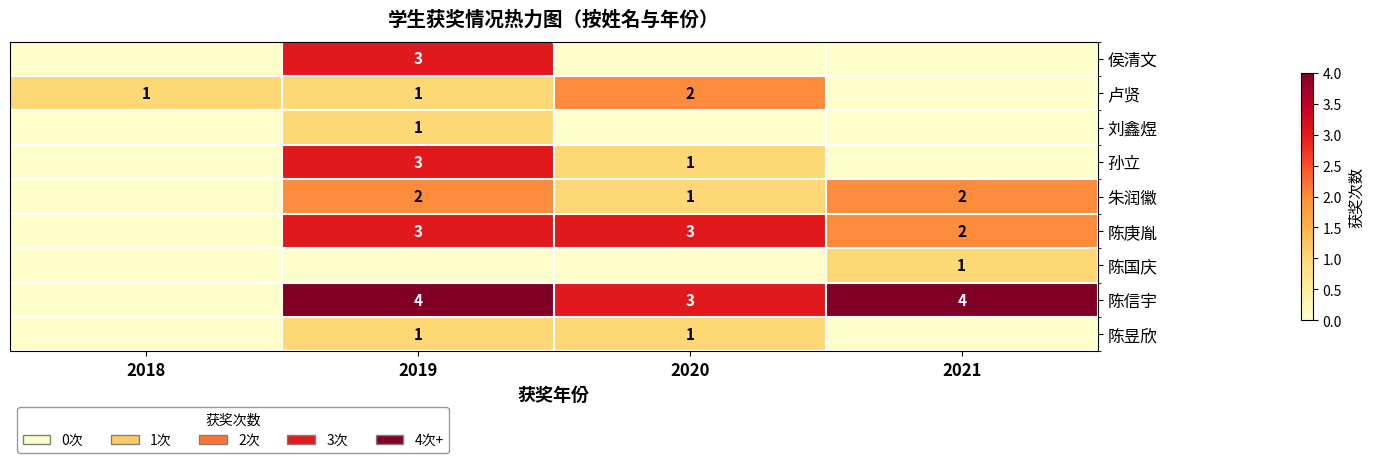

Is it true that 朱润徽 equals 0 at 2020?

False